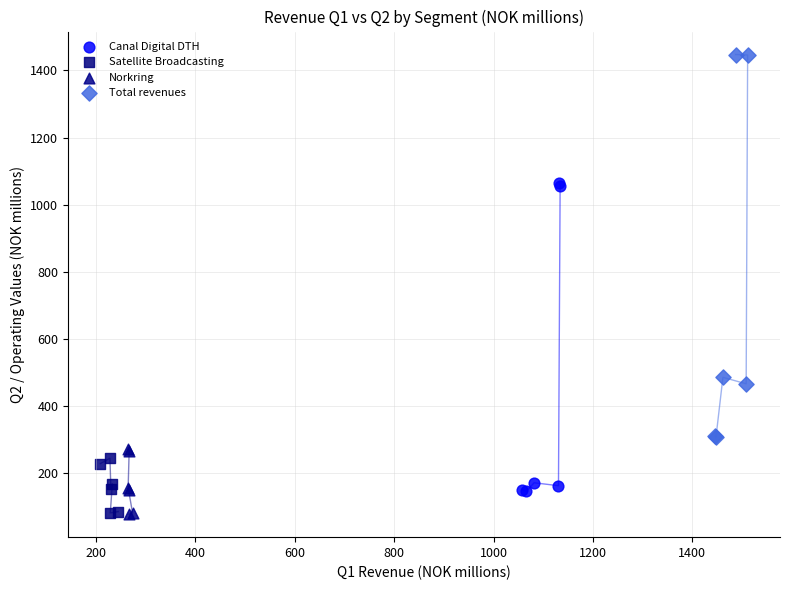

What are all the series names shown in the legend?

Canal Digital DTH, Satellite Broadcasting, Norkring, Total revenues